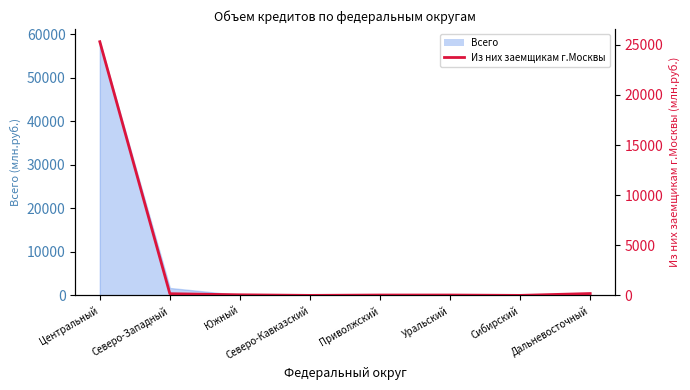

How many values are below 59?

4